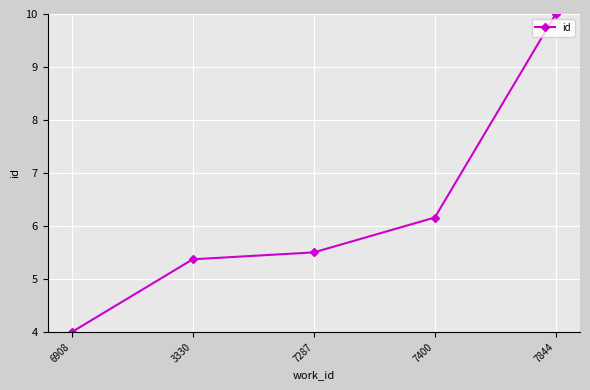

What is the difference between the second highest and minimum values?

2.2